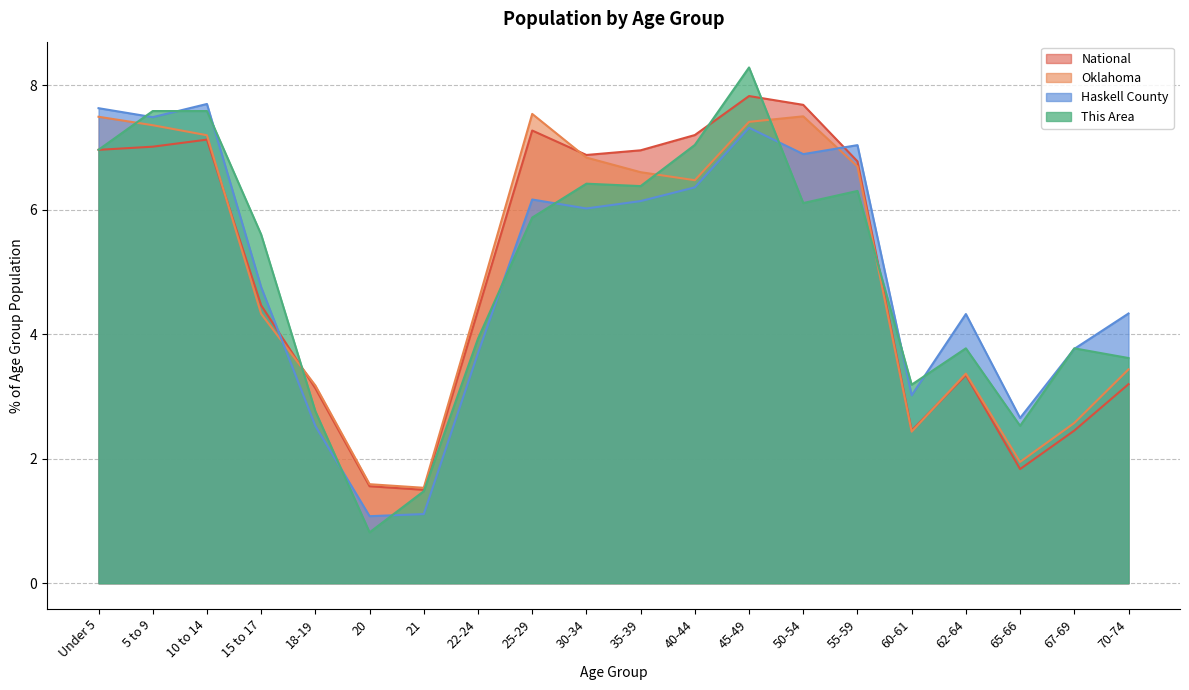

Which series has the widest spread of values?

This Area